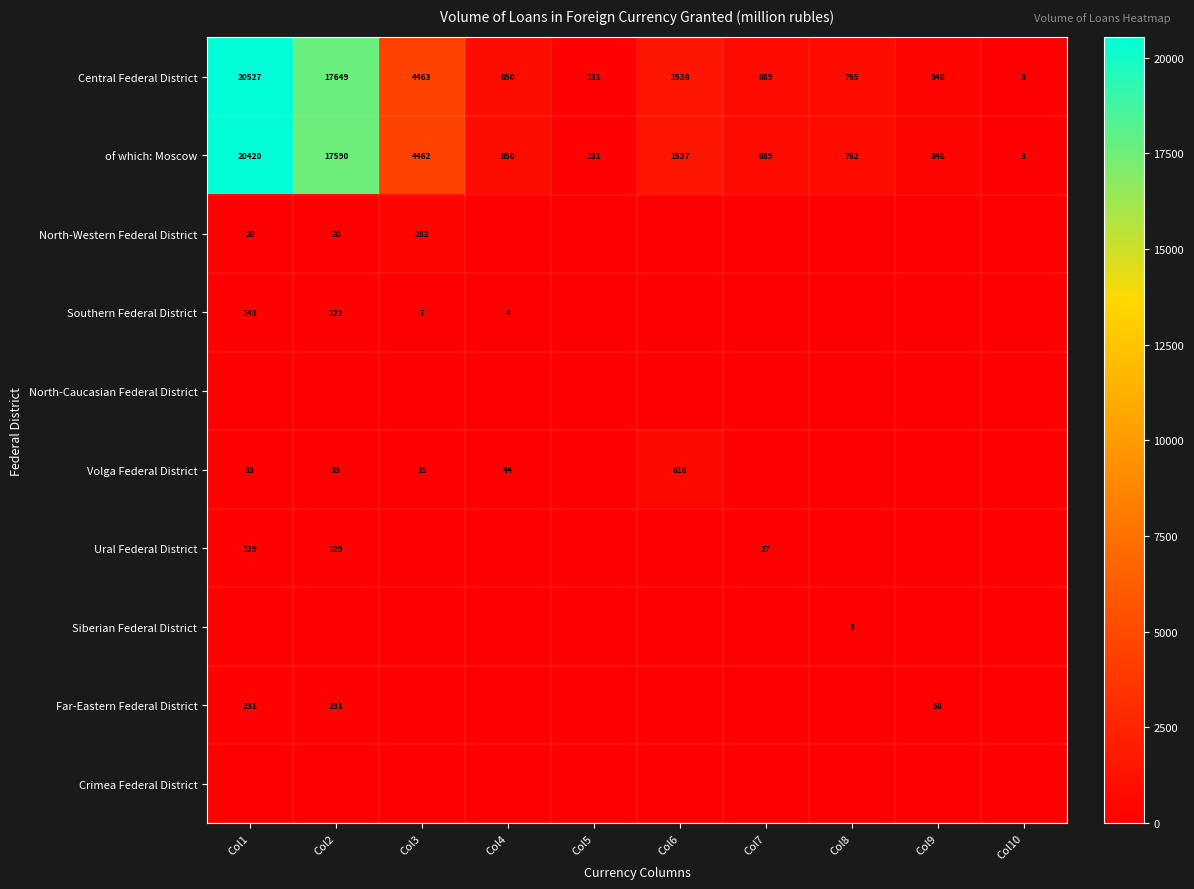

Where does the of which: Moscow series first go above 850?

Col1